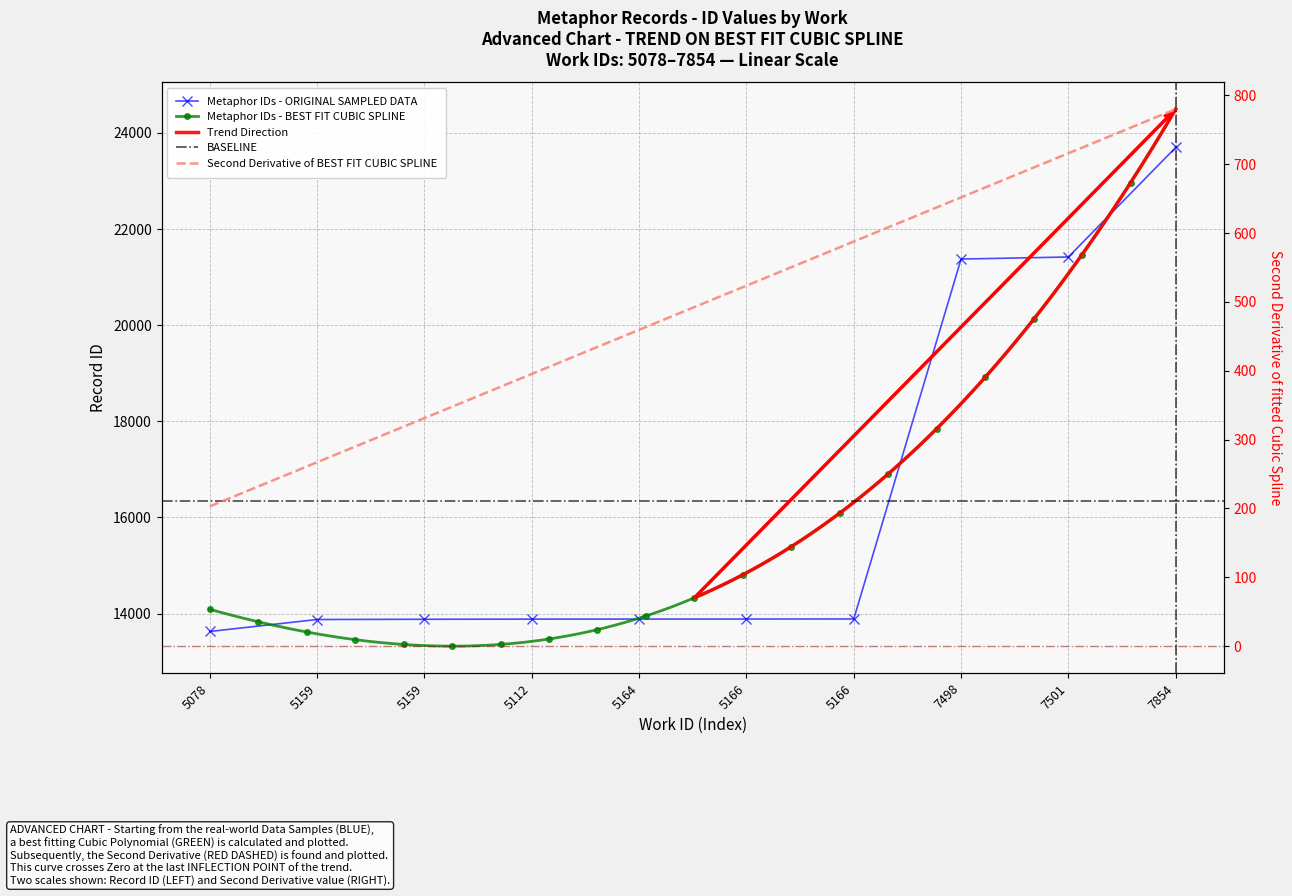

Which category has the lowest value across all series?

5078